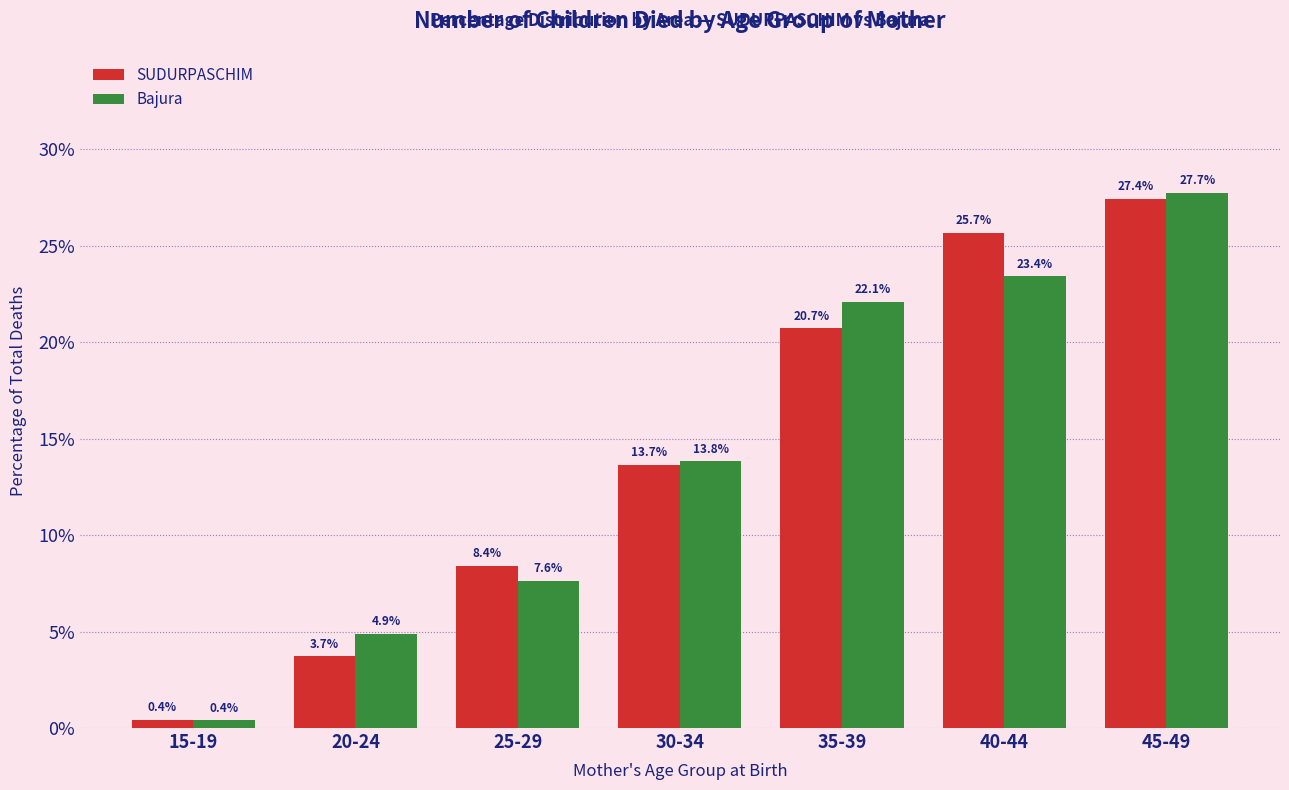

Reading right to left, extract all data points from this chart.

SUDURPASCHIM: 27.4	25.7	20.7	13.7	8.4	3.7	0.4
Bajura: 27.7	23.4	22.1	13.8	7.6	4.9	0.4